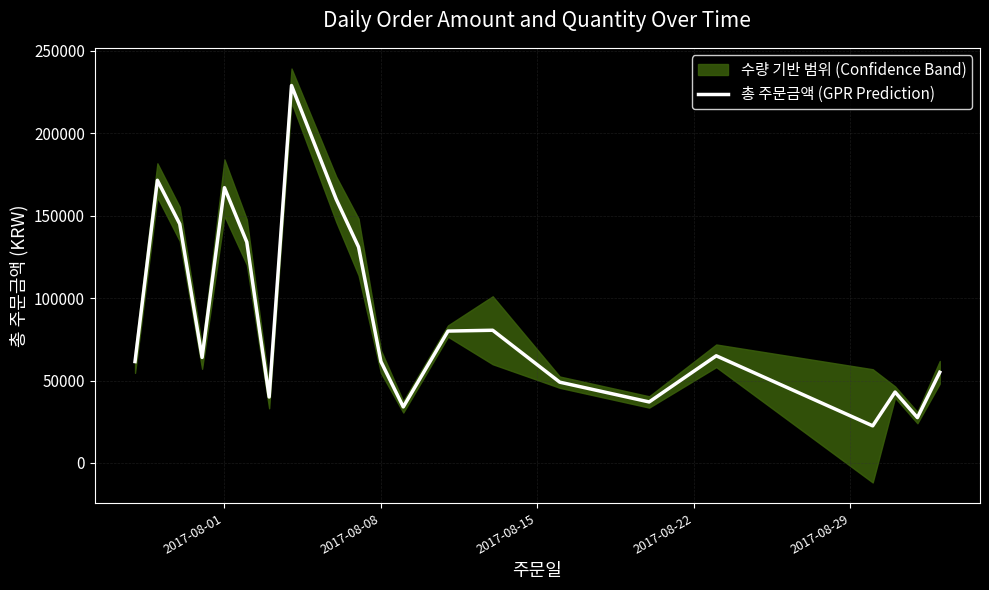

Does the chart have visible grid lines?

Yes